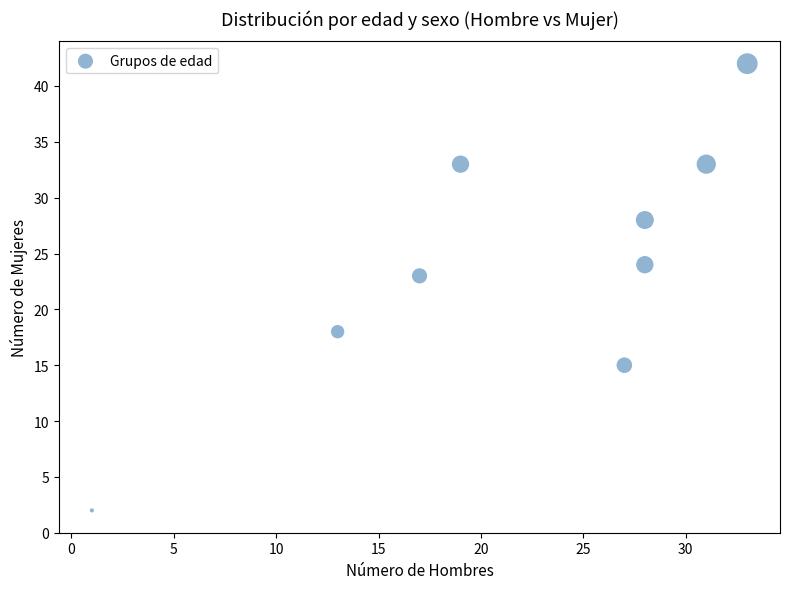

What is the average X value?

22